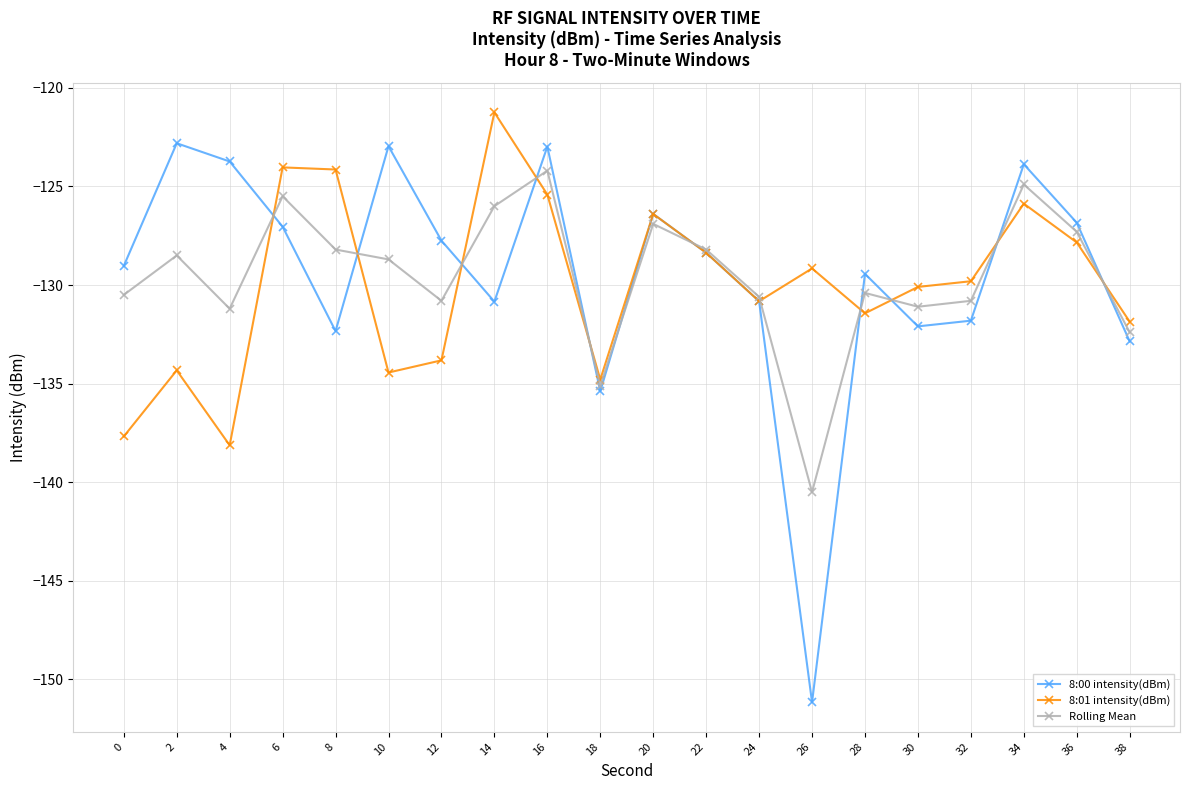

What is the total value across all series at 14?

-378.1